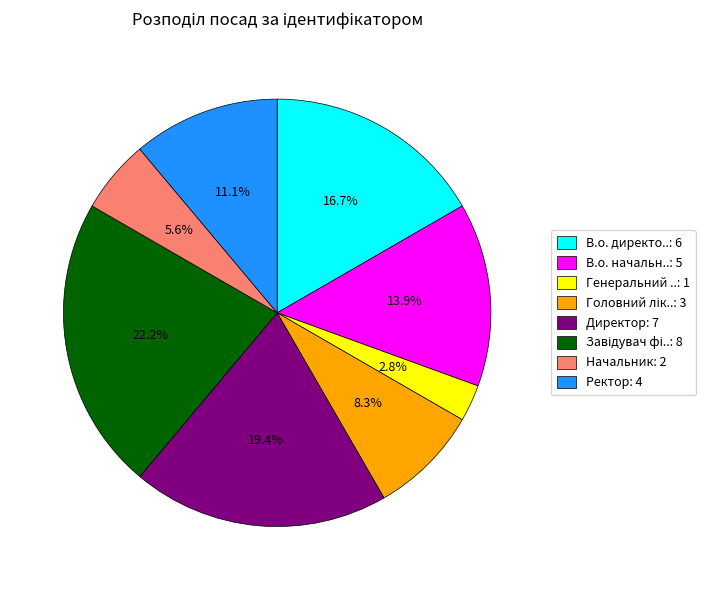

Which has a higher value, В.о. начальн..: 5 or Начальник: 2?

В.о. начальн..: 5